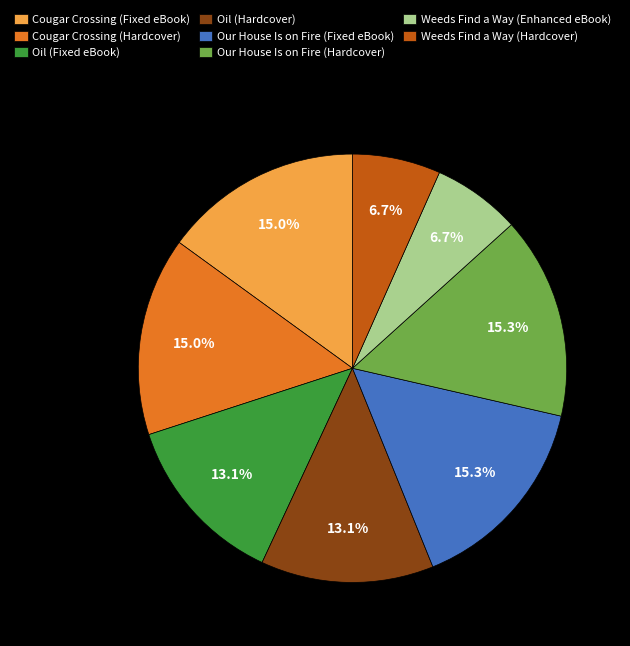

Which has a higher value, Oil (Fixed eBook) or Weeds Find a Way (Hardcover)?

Oil (Fixed eBook)